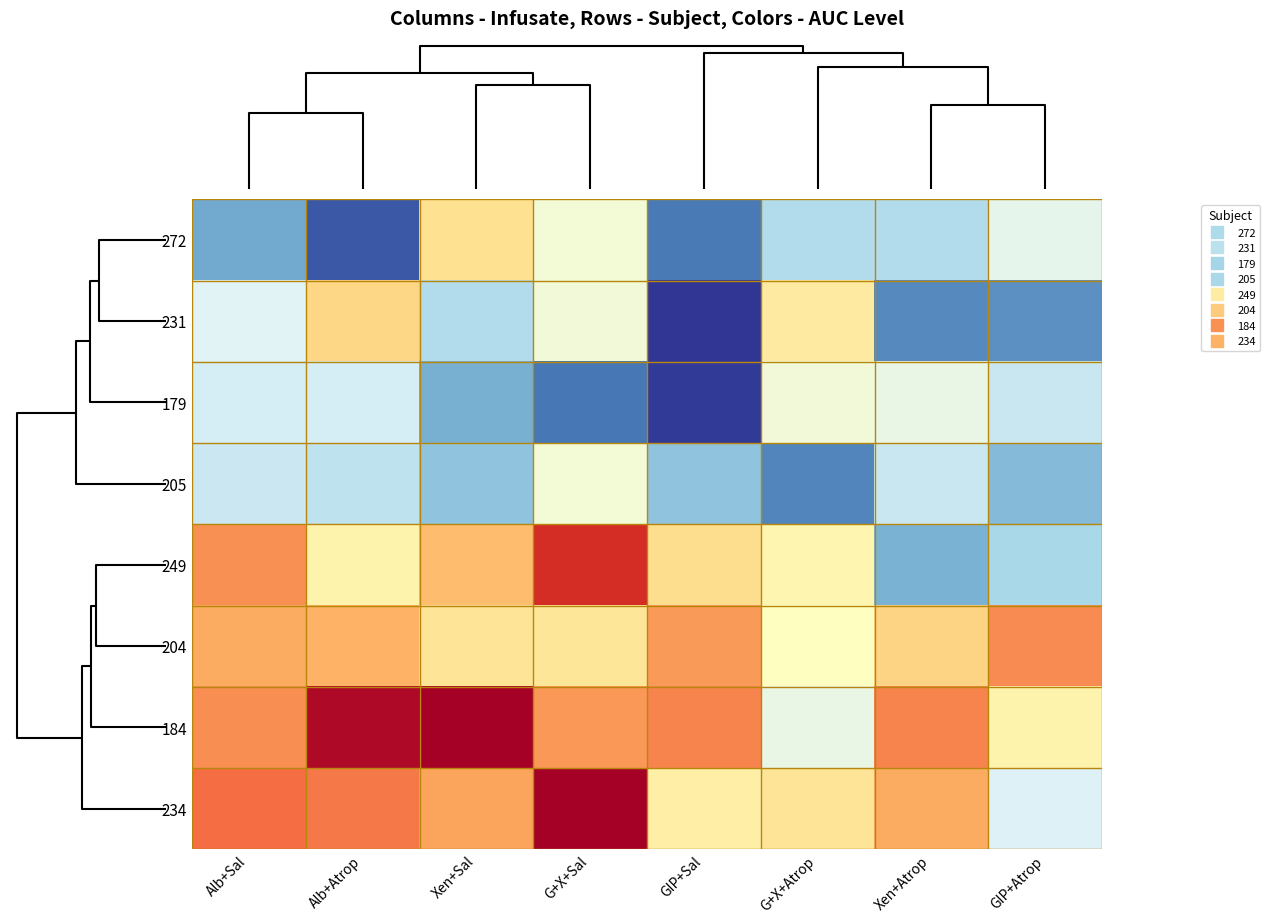

Reading left to right, list all the values displayed in this chart.

272: Alb+Sal=3648.0	Alb+Atrop=3452.8	Xen+Sal=4206.2	G+X+Sal=4012.0	GIP+Sal=3529.5	G+X+Atrop=3815.0	Xen+Atrop=3811.8	GIP+Atrop=3961.8
231: Alb+Sal=3940.0	Alb+Atrop=4235.0	Xen+Sal=3813.0	G+X+Sal=4011.0	GIP+Sal=3375.5	G+X+Atrop=4160.0	Xen+Atrop=3567.2	GIP+Atrop=3584.0
179: Alb+Sal=3908.0	Alb+Atrop=3904.0	Xen+Sal=3666.0	G+X+Sal=3523.5	GIP+Sal=3388.5	G+X+Atrop=4009.2	Xen+Atrop=3978.2	GIP+Atrop=3872.8
205: Alb+Sal=3876.2	Alb+Atrop=3847.8	Xen+Sal=3727.2	G+X+Sal=4015.0	GIP+Sal=3724.8	G+X+Atrop=3560.0	Xen+Atrop=3870.8	GIP+Atrop=3697.0
249: Alb+Sal=4410.0	Alb+Atrop=4121.8	Xen+Sal=4307.5	G+X+Sal=4635.0	GIP+Sal=4215.0	G+X+Atrop=4110.0	Xen+Atrop=3673.5	GIP+Atrop=3789.0
204: Alb+Sal=4350.0	Alb+Atrop=4332.5	Xen+Sal=4187.5	G+X+Sal=4185.0	GIP+Sal=4390.0	G+X+Atrop=4069.0	Xen+Atrop=4244.8	GIP+Atrop=4420.0
184: Alb+Sal=4415.0	Alb+Atrop=4740.0	Xen+Sal=4767.5	G+X+Sal=4392.5	GIP+Sal=4437.5	G+X+Atrop=3976.0	Xen+Atrop=4437.5	GIP+Atrop=4125.0
234: Alb+Sal=4487.5	Alb+Atrop=4462.5	Xen+Sal=4370.0	G+X+Sal=4767.5	GIP+Sal=4142.5	G+X+Atrop=4187.5	Xen+Atrop=4352.5	GIP+Atrop=3928.2